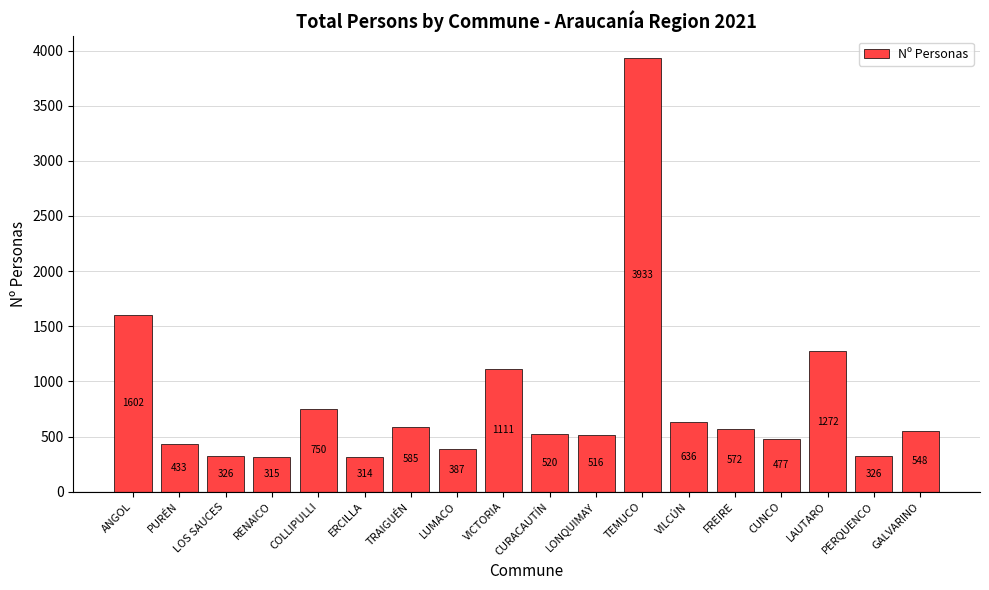

What is the label of the 16th bar from the right?

LOS SAUCES